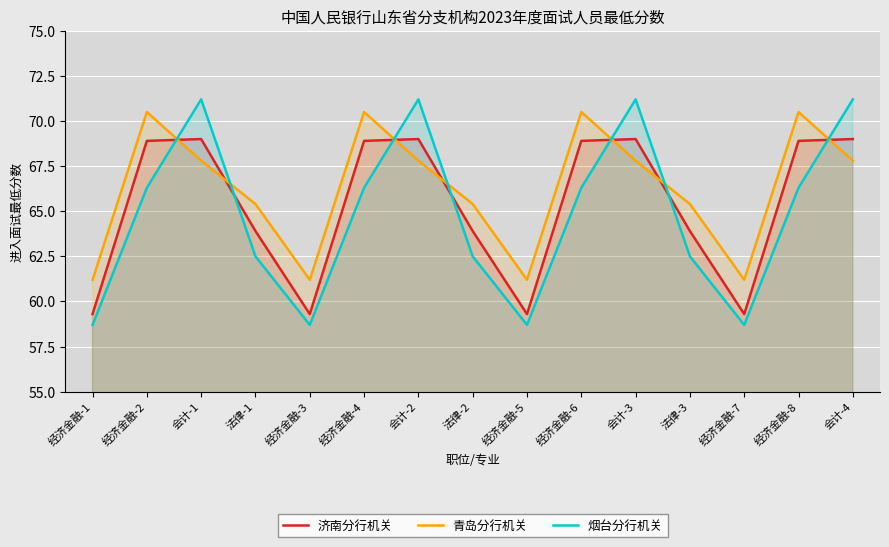

At 经济金融-3, list the series in order from largest to smallest.

青岛分行机关, 济南分行机关, 烟台分行机关